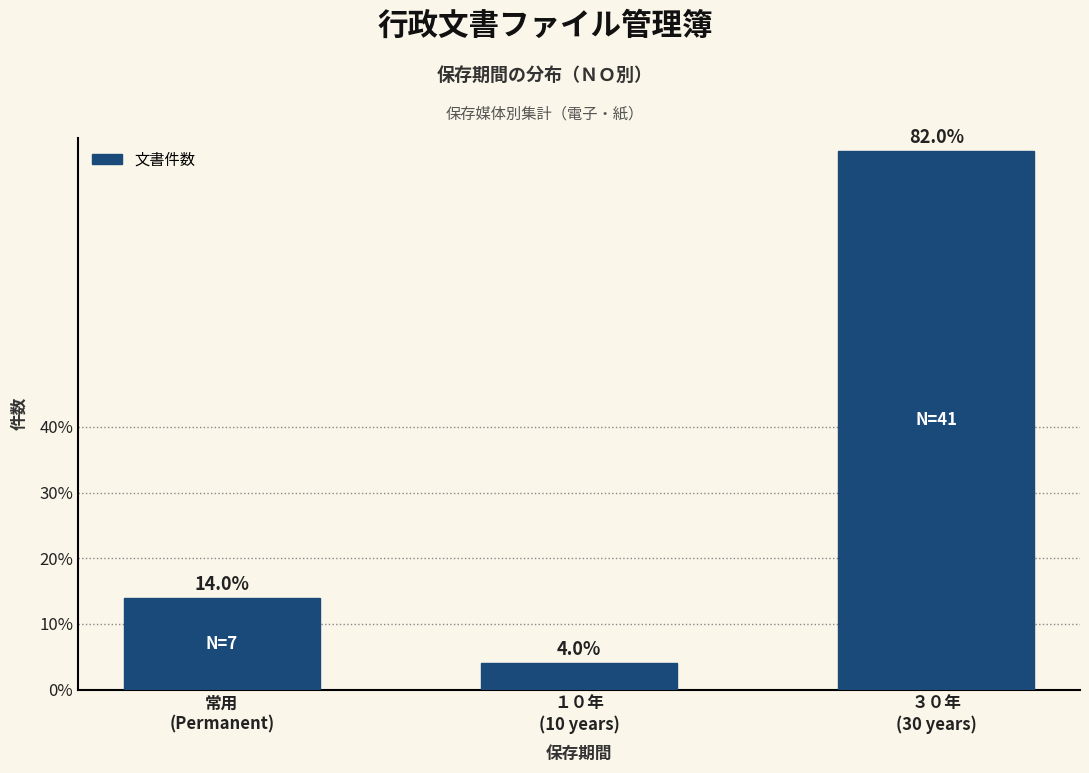

Are the bars horizontal?

No